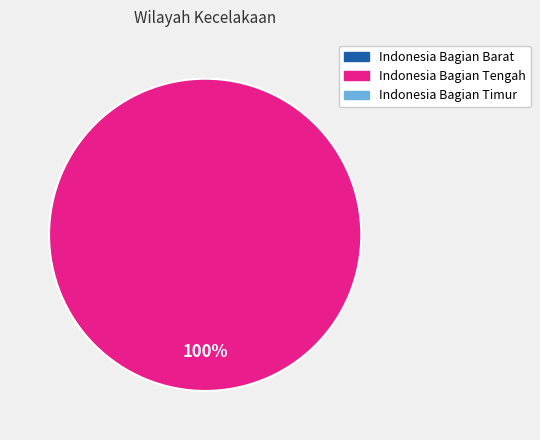

Is there any slice that represents more than half of the pie?

Yes